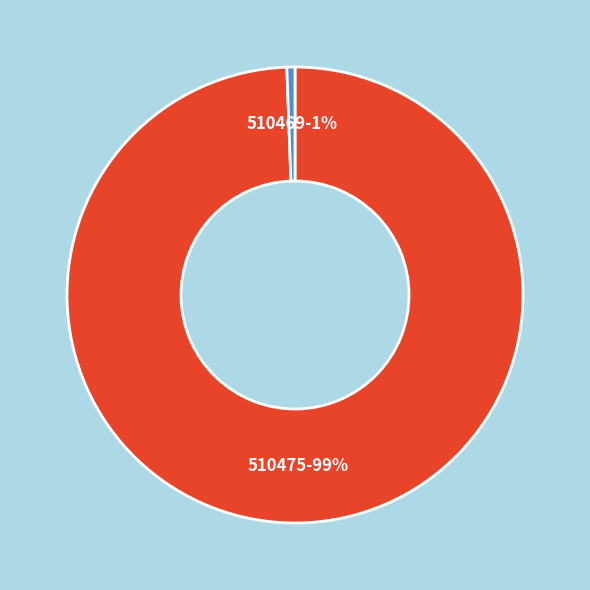

What is the smallest slice in the pie chart?

510469